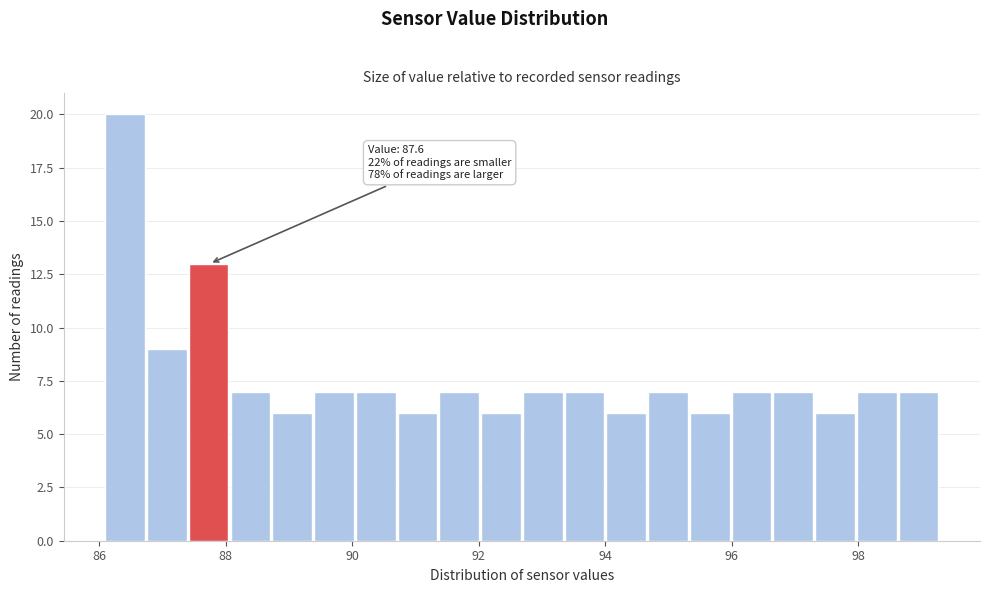

Read against the x-axis, roughly where is the centre of the tallest bar?

86.4